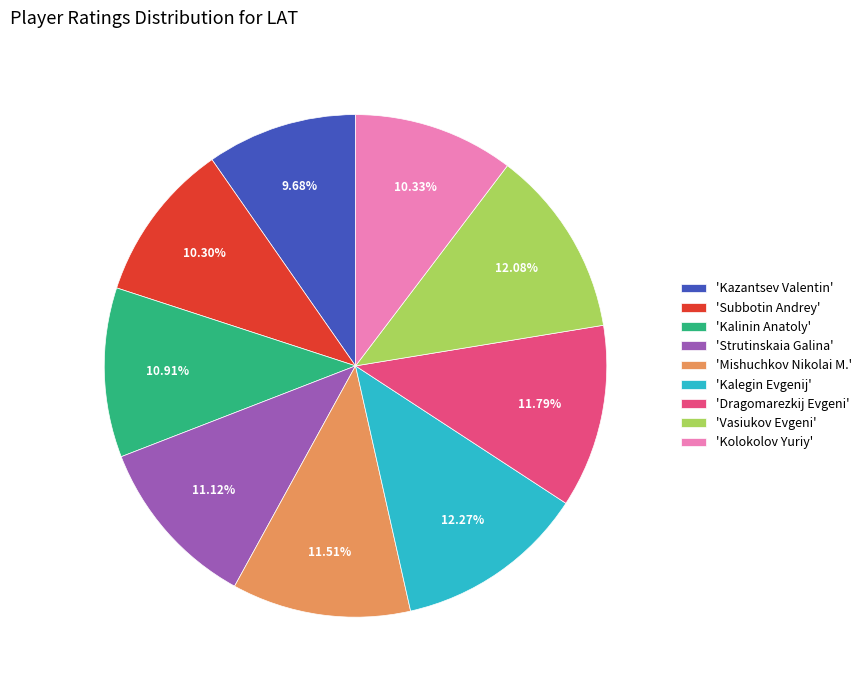

Between 'Vasiukov Evgeni' and 'Mishuchkov Nikolai M.', which is larger?

'Vasiukov Evgeni'